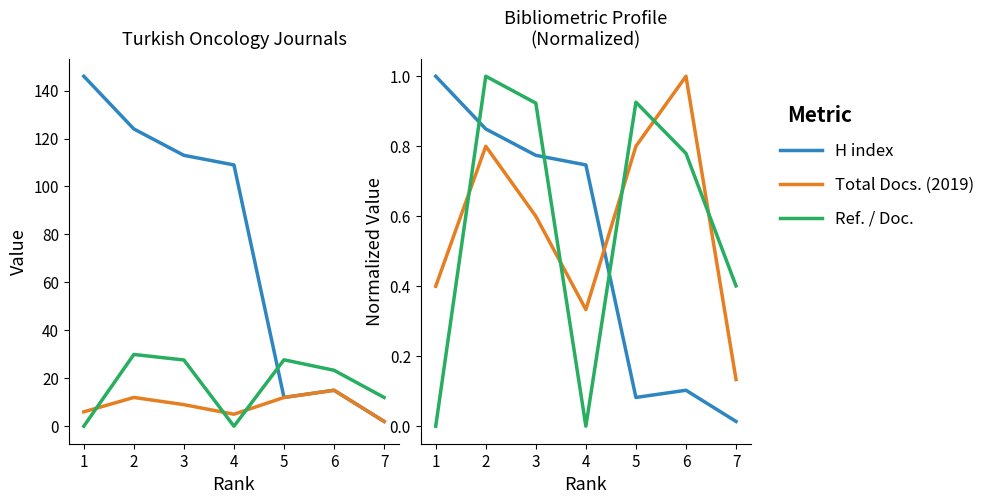

How many lines are shown in the chart?

3